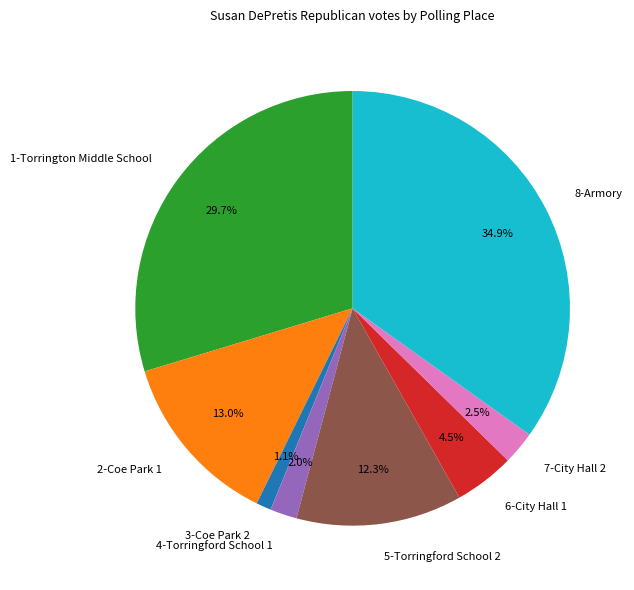

To the nearest percent, what percentage of the pie is 5-Torringford School 2?

12%